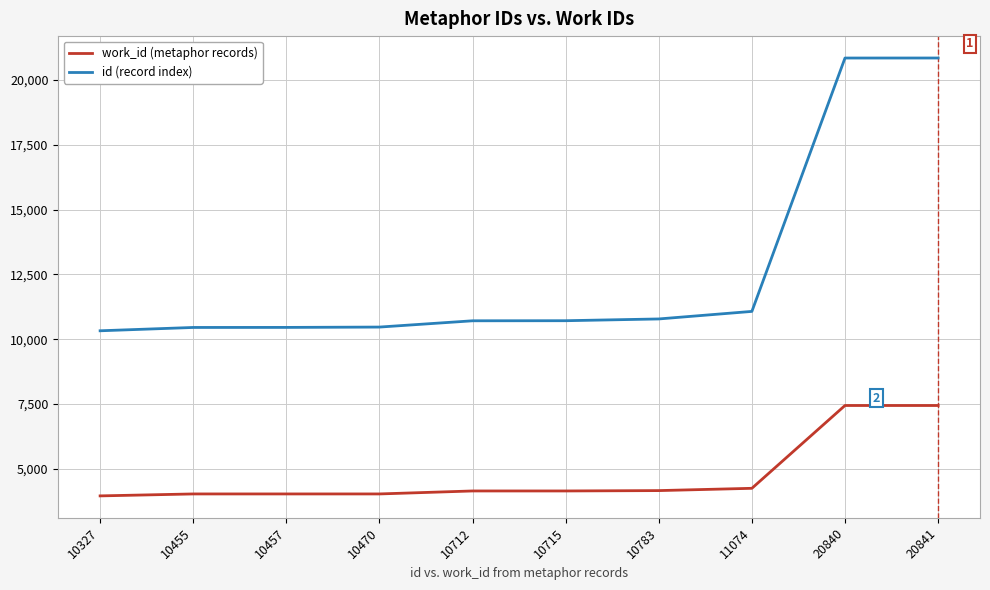

Is the value of work_id (metaphor records) at 10470 greater than the value of id (record index) at 10455?

No